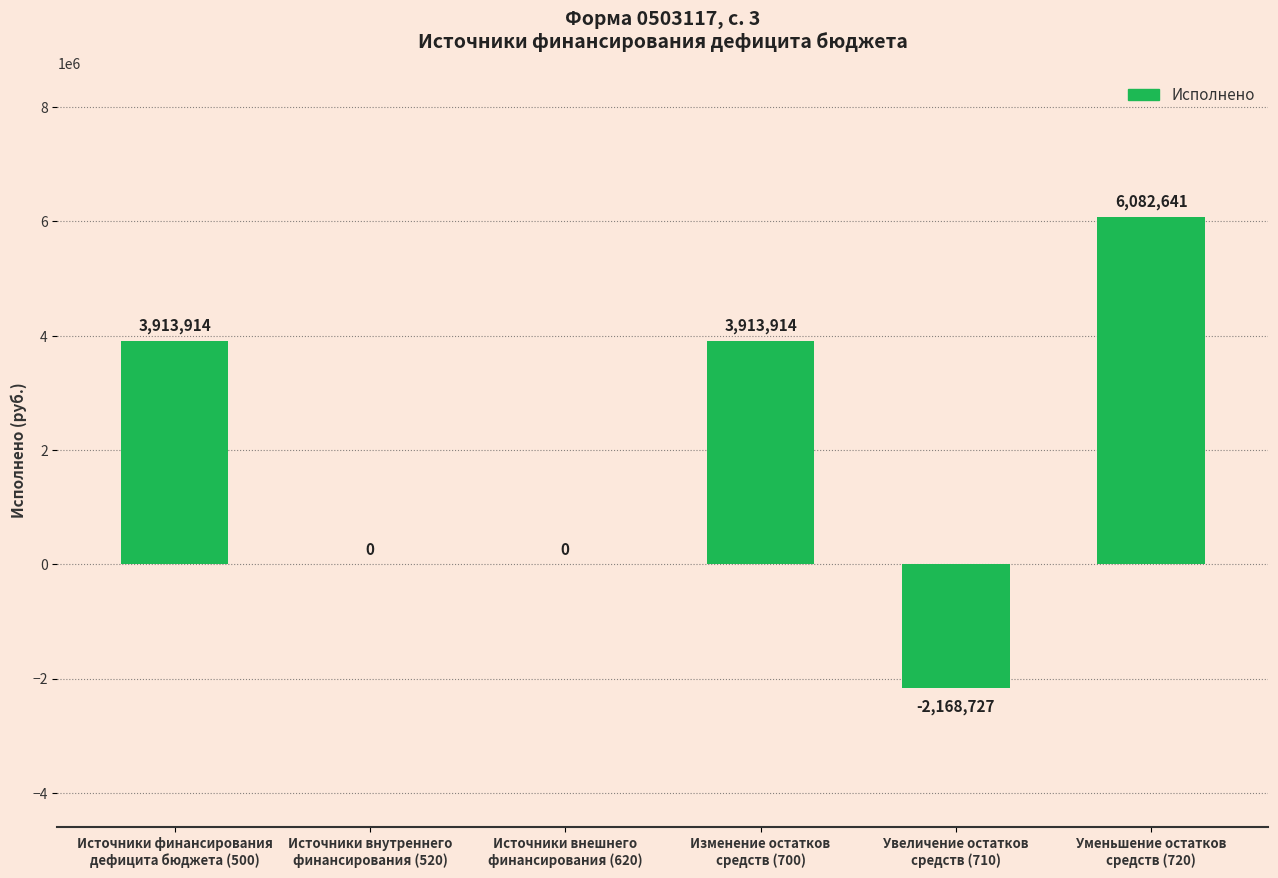

Are the bars horizontal?

No